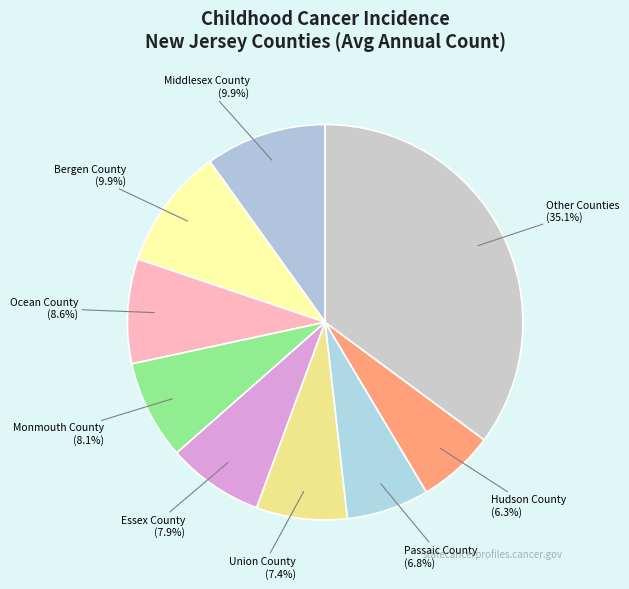

Is Essex County the majority of the pie?

No